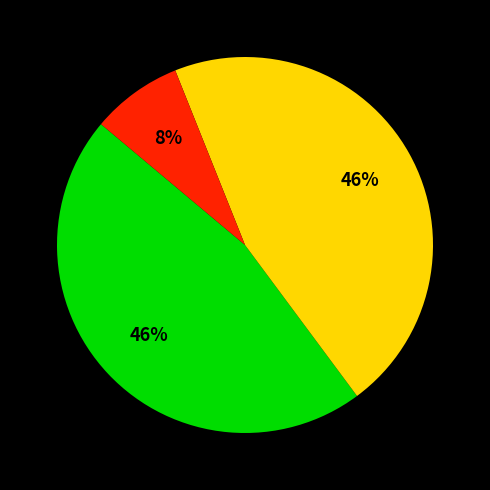

To the nearest percent, what is the average slice percentage?

33%